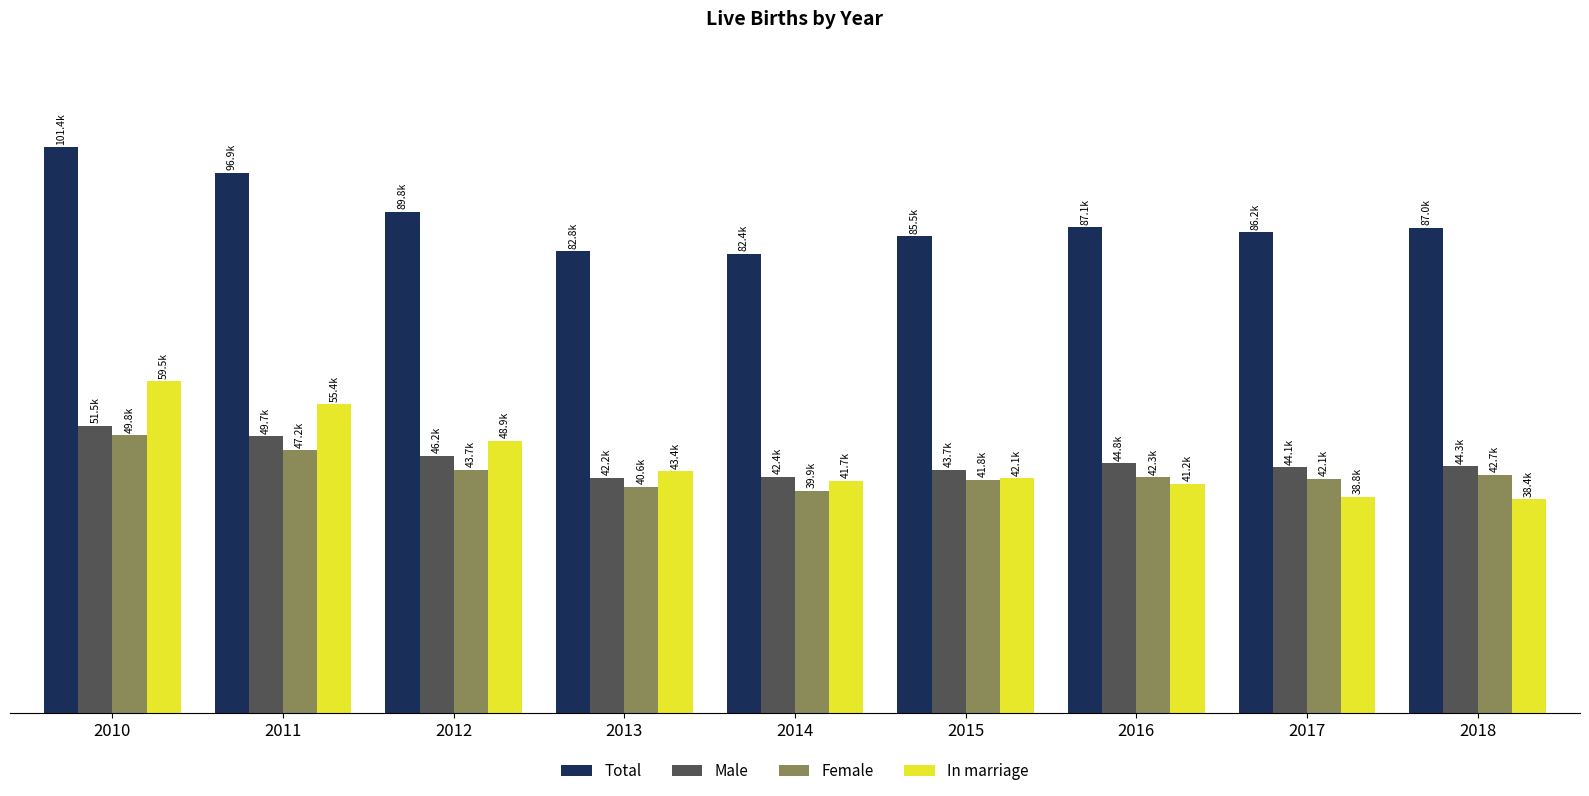

What are all the series names shown in the legend?

Total, Male, Female, In marriage